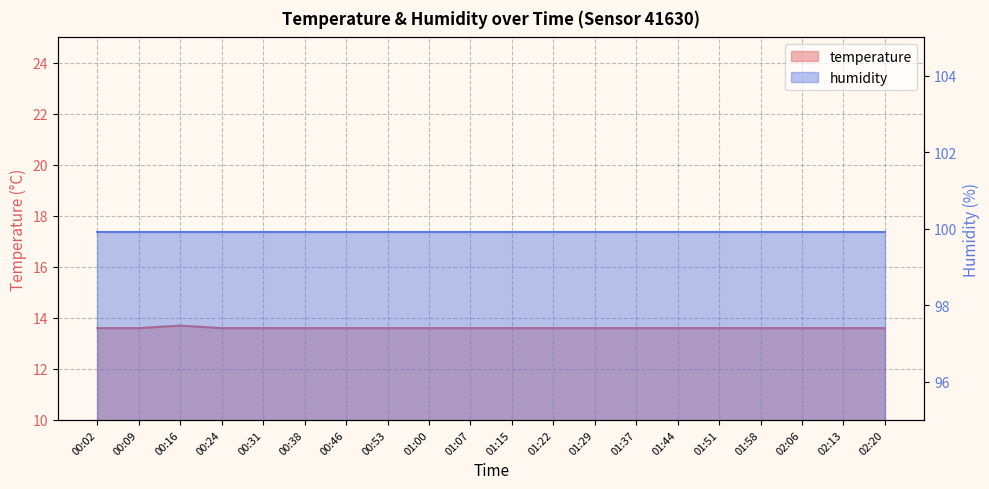

What is the sum of the values at 01:29 and 01:37?

27.2